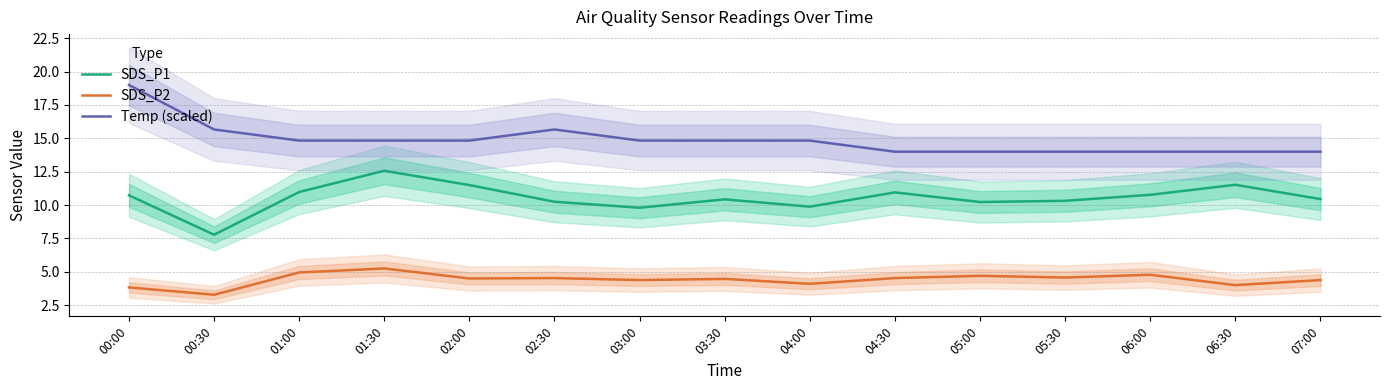

How many lines are shown in the chart?

3